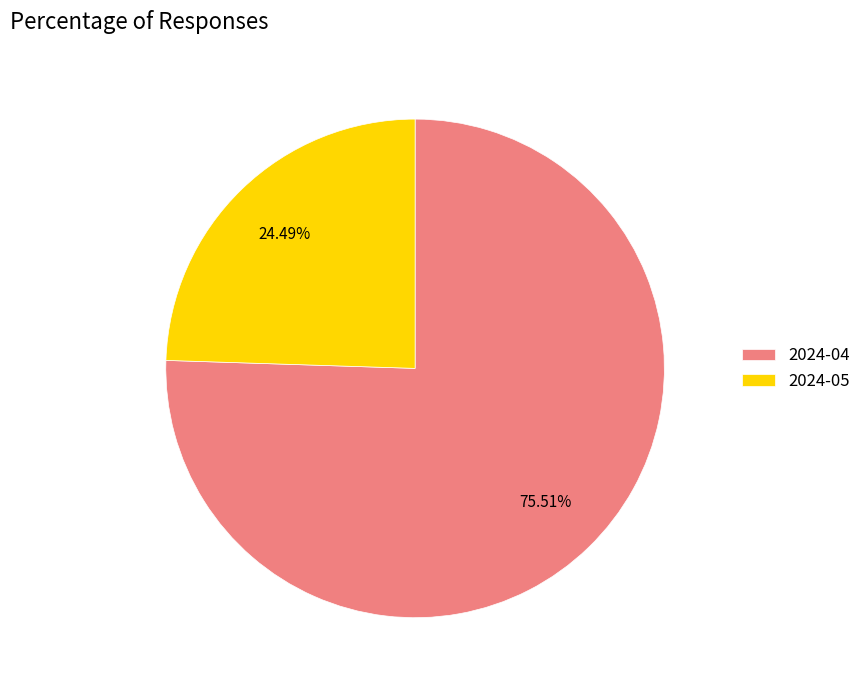

What is the ratio of the value at 2024-05 to the value at 2024-04?

0.3